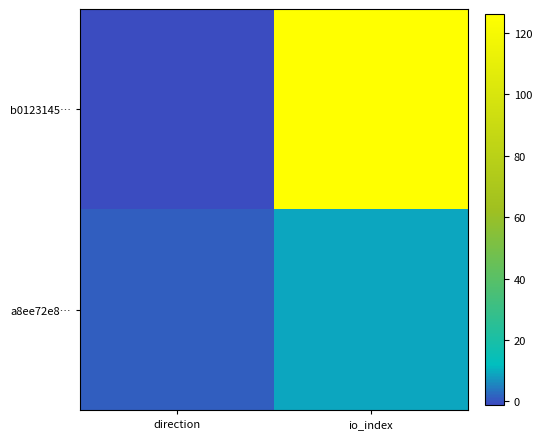

Which label corresponds to the smallest value in the chart?

direction